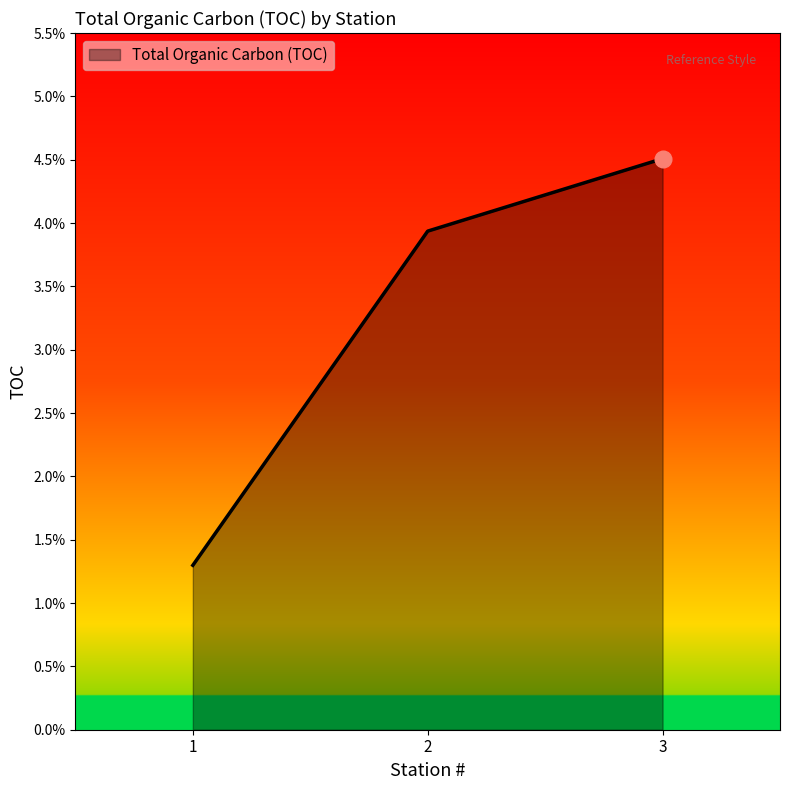

Is this an area chart (filled region under the line)?

Yes